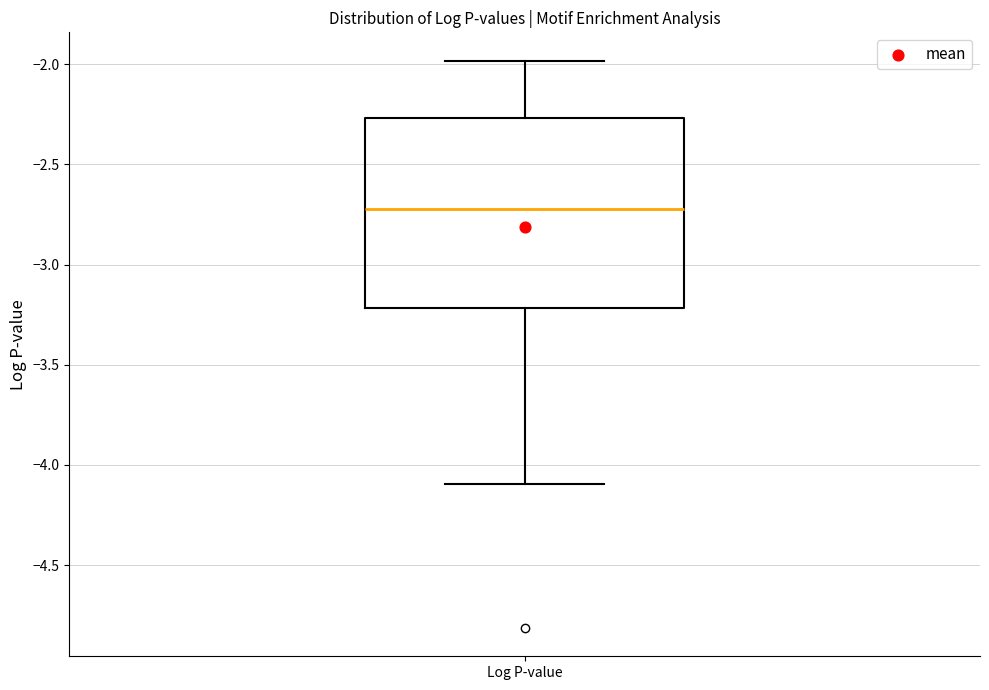

Read this box plot against the y-axis: the position of the median line, the range covered by the box, and the ends of both whiskers. The values are not printed on the chart, so give them approximately, as read against the axis.

median -2.70, box -3.20 to -2.25, whiskers -4.10 to -2.00